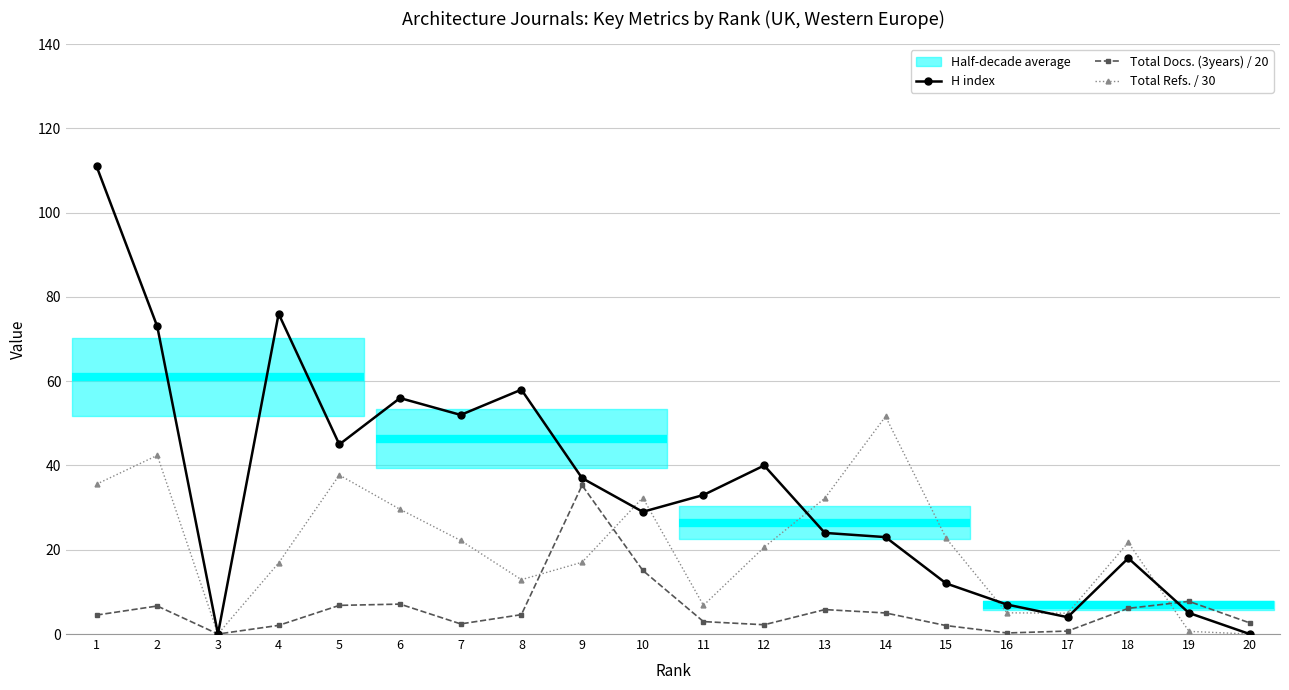

What is the spread (max minus min) of values at 15?

20.7